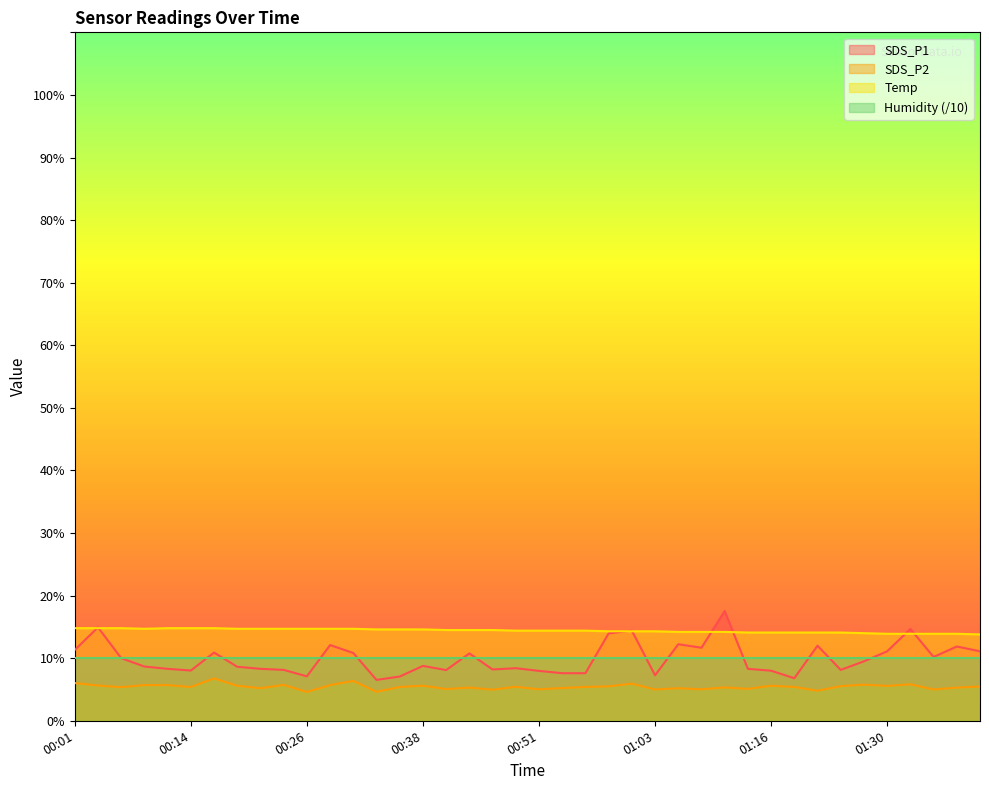

The SDS_P1 series shows 2.8 at 01:16. True or false?

False